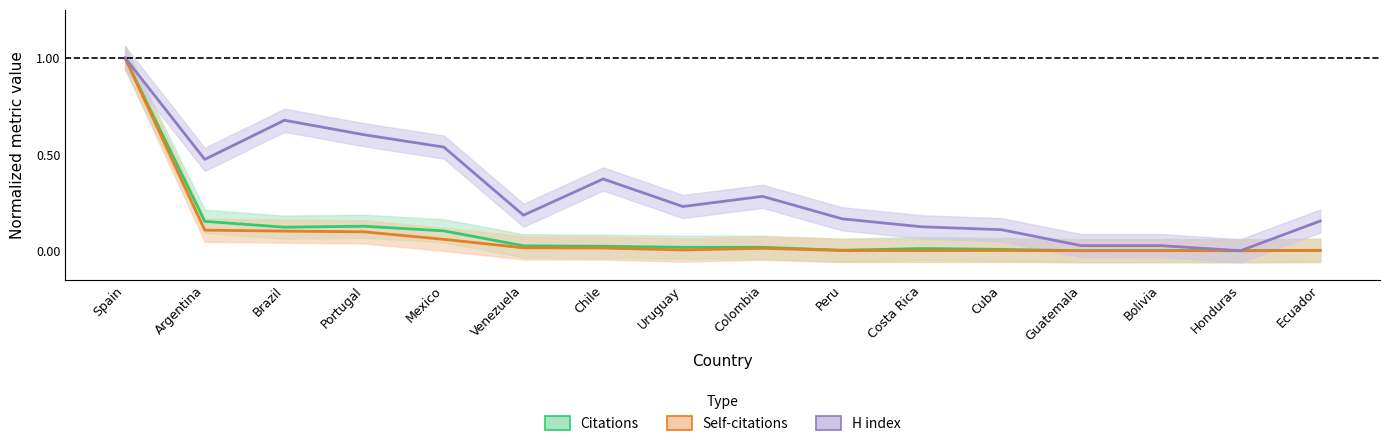

What position from the left is Venezuela?

6